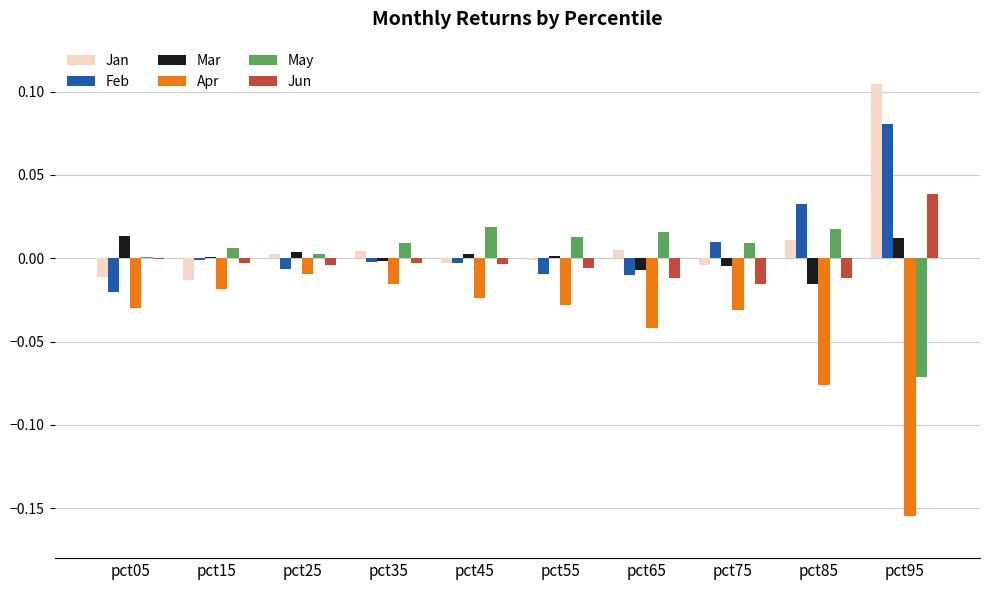

Which category has the highest value across all series?

pct95